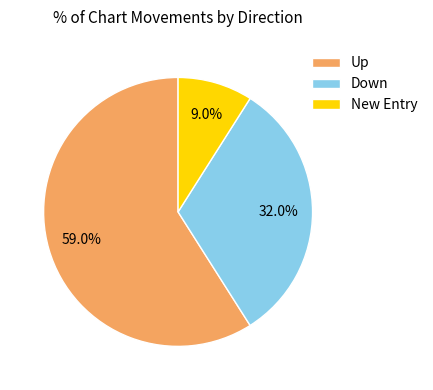

Which category has the smallest portion of the pie?

New Entry